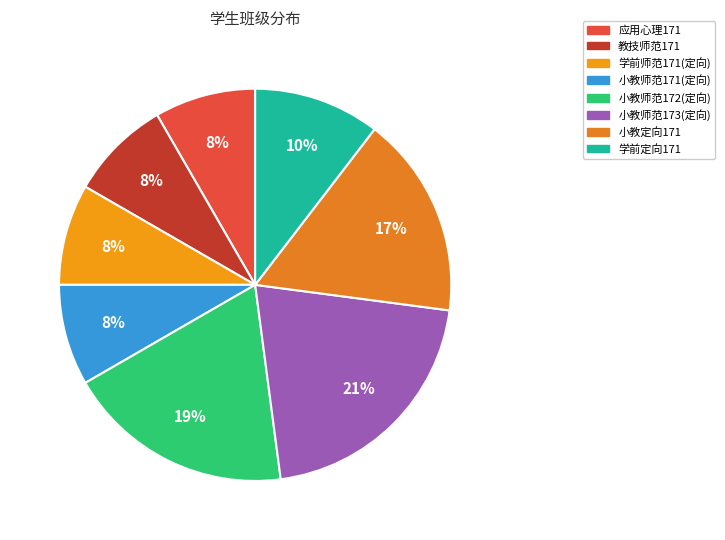

True or false: 小教师范171(定向) accounts for 21% of the total.

False